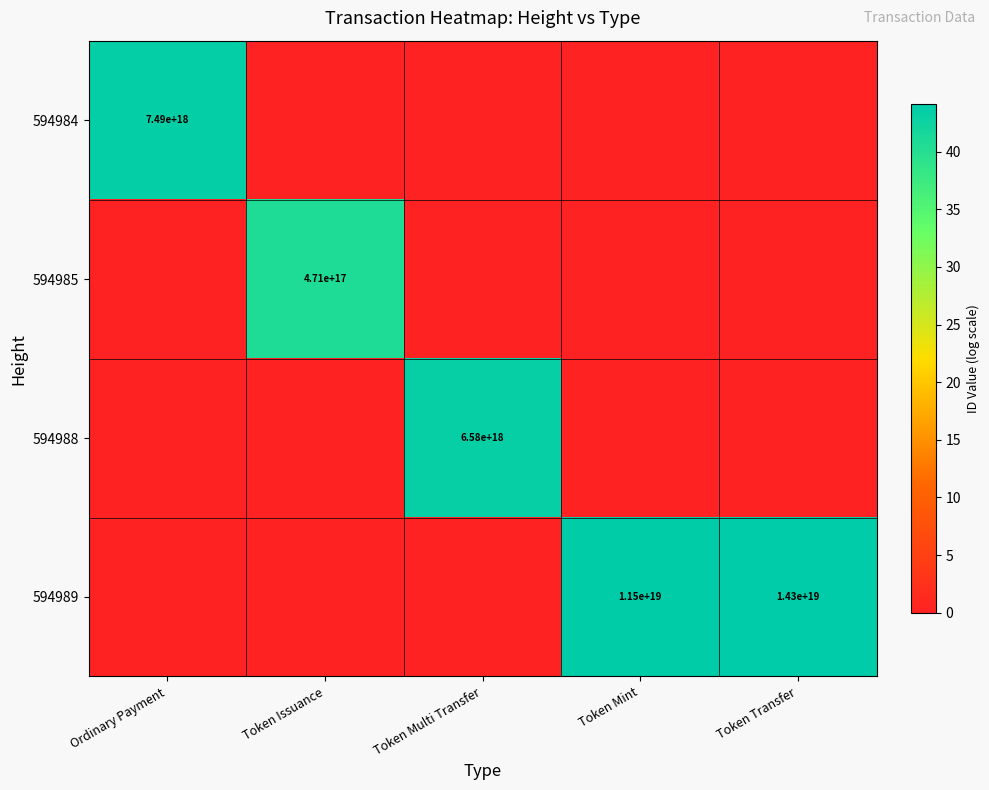

Which series has the widest spread of values?

594989